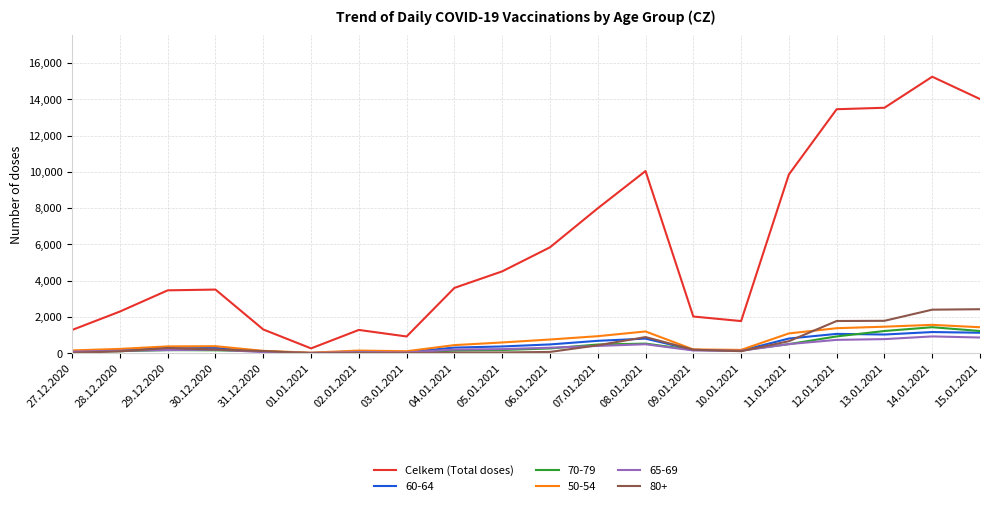

Which category has the highest value across all series?

14.01.2021